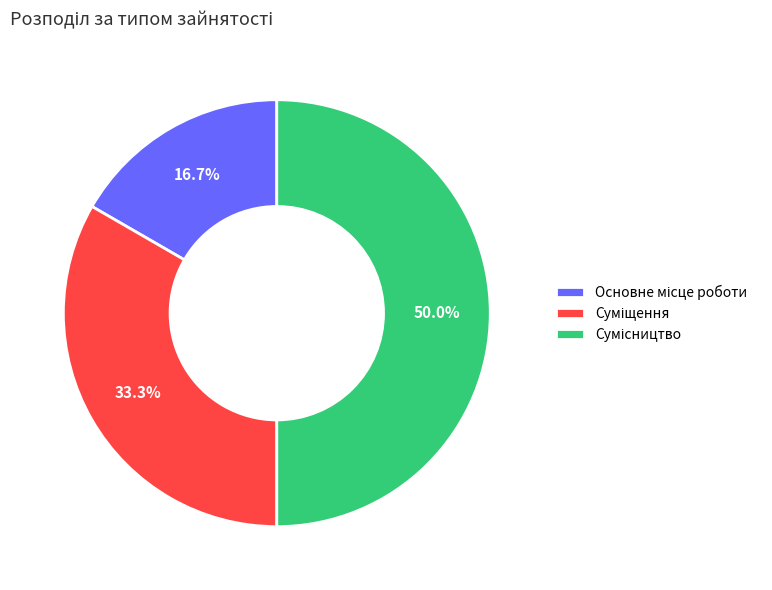

To the nearest percent, what portion does Сумісництво represent?

50%